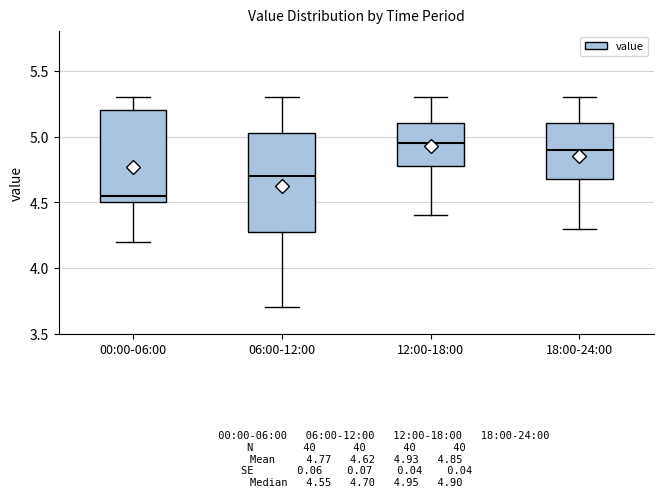

Which box's median line is the lowest?

00:00-06:00